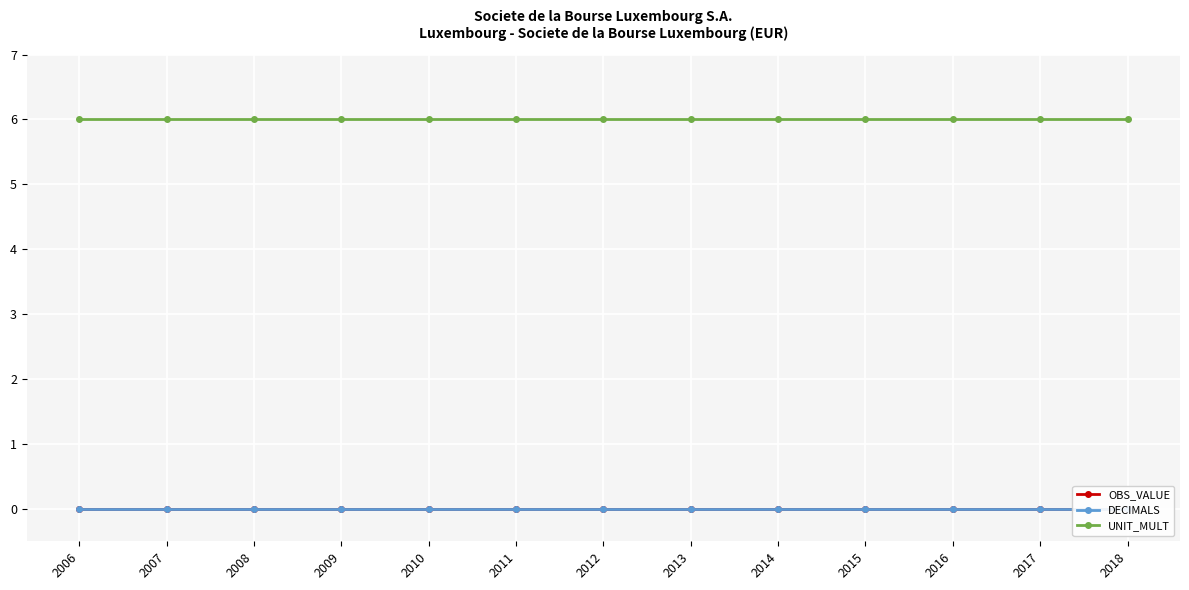

Which series has the largest total across all categories?

UNIT_MULT